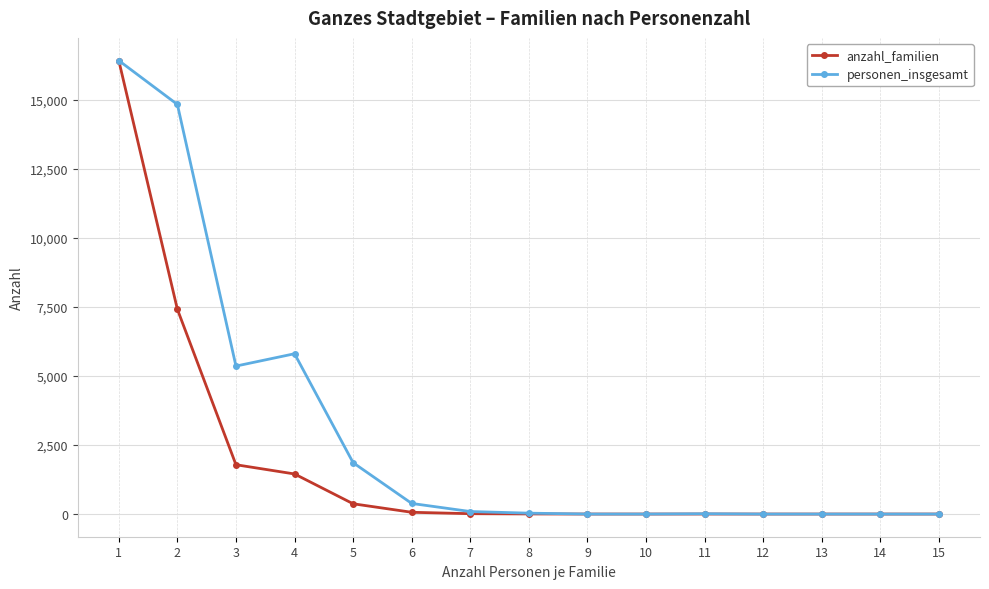

What is the total value across all series at 3?

7148